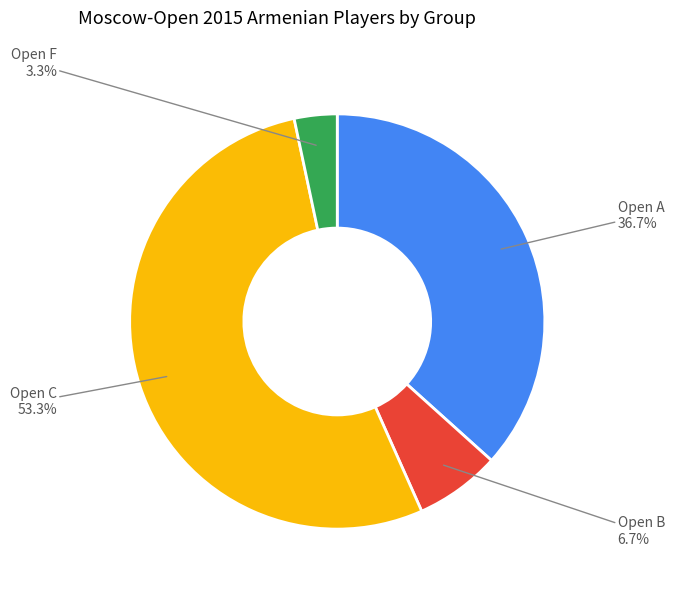

Is there any slice that represents more than half of the pie?

Yes